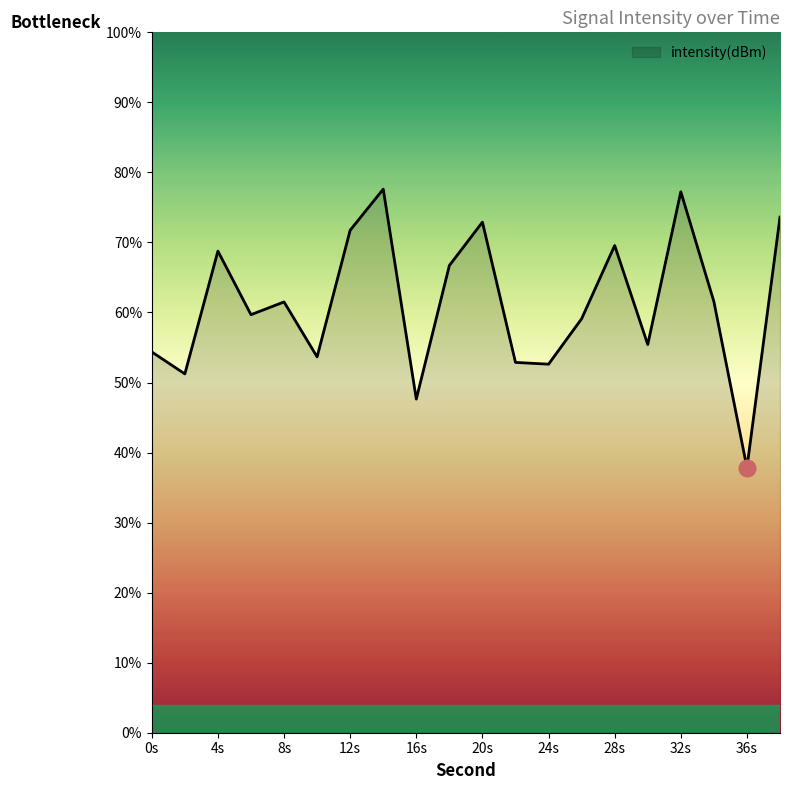

What is the minimum value shown in the chart?

37.8